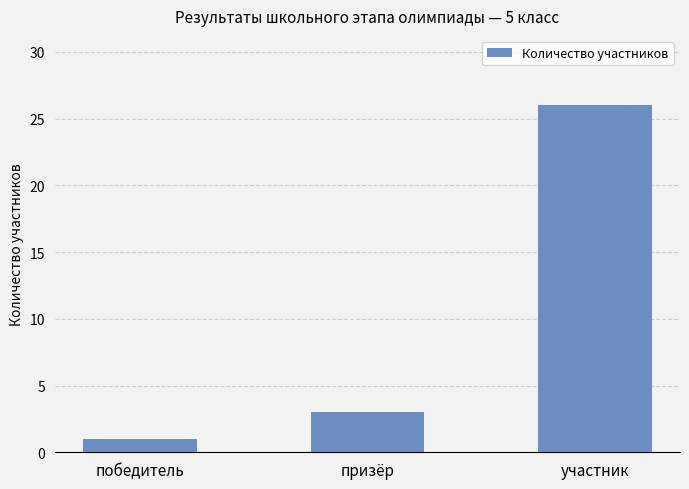

Reading right to left, what are all the values shown in this chart?

26	3	1